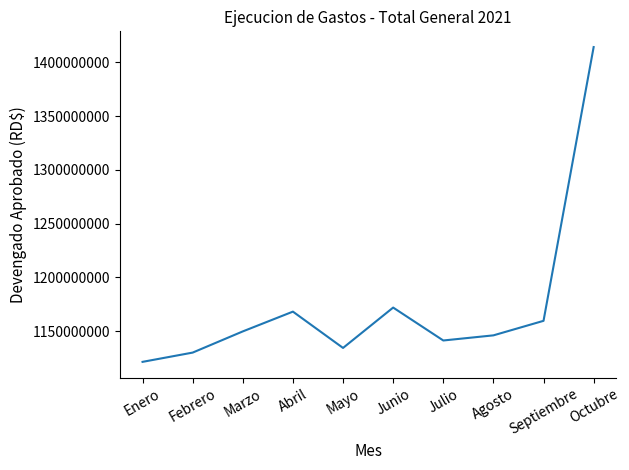

Does the chart display data point markers on the line(s)?

No